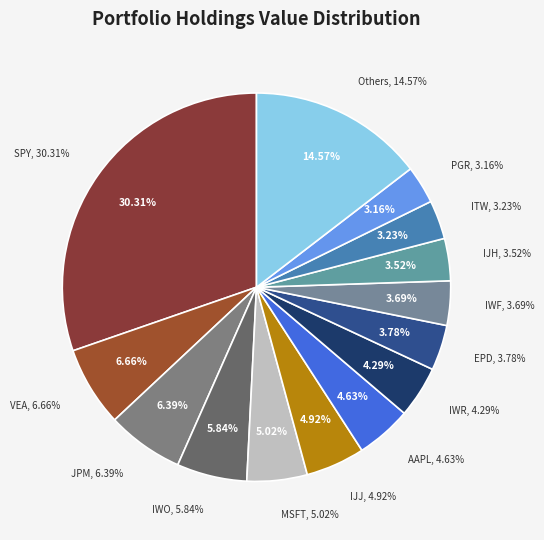

What is the total percentage of AAPL and ITW?

7.9%